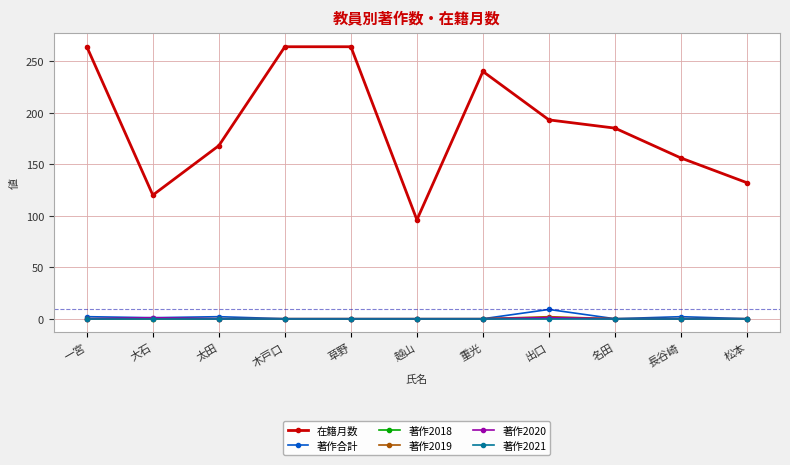

True or false: 著作2021 has a value of 0 at 重光.

True